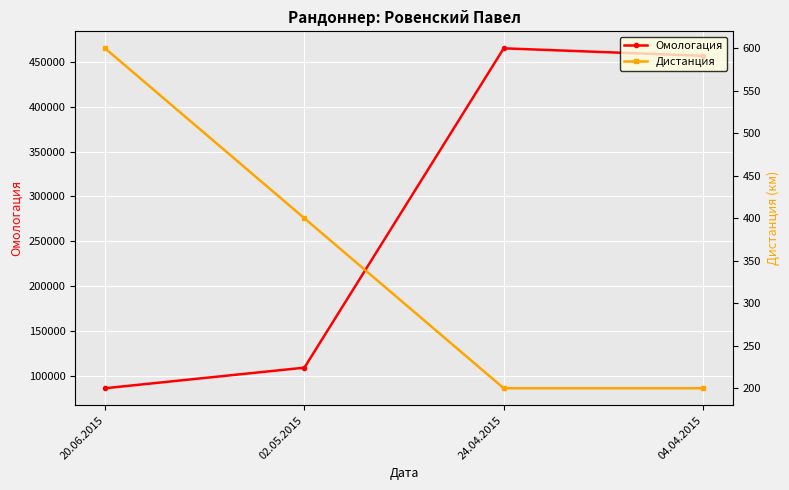

How many lines are shown in the chart?

2